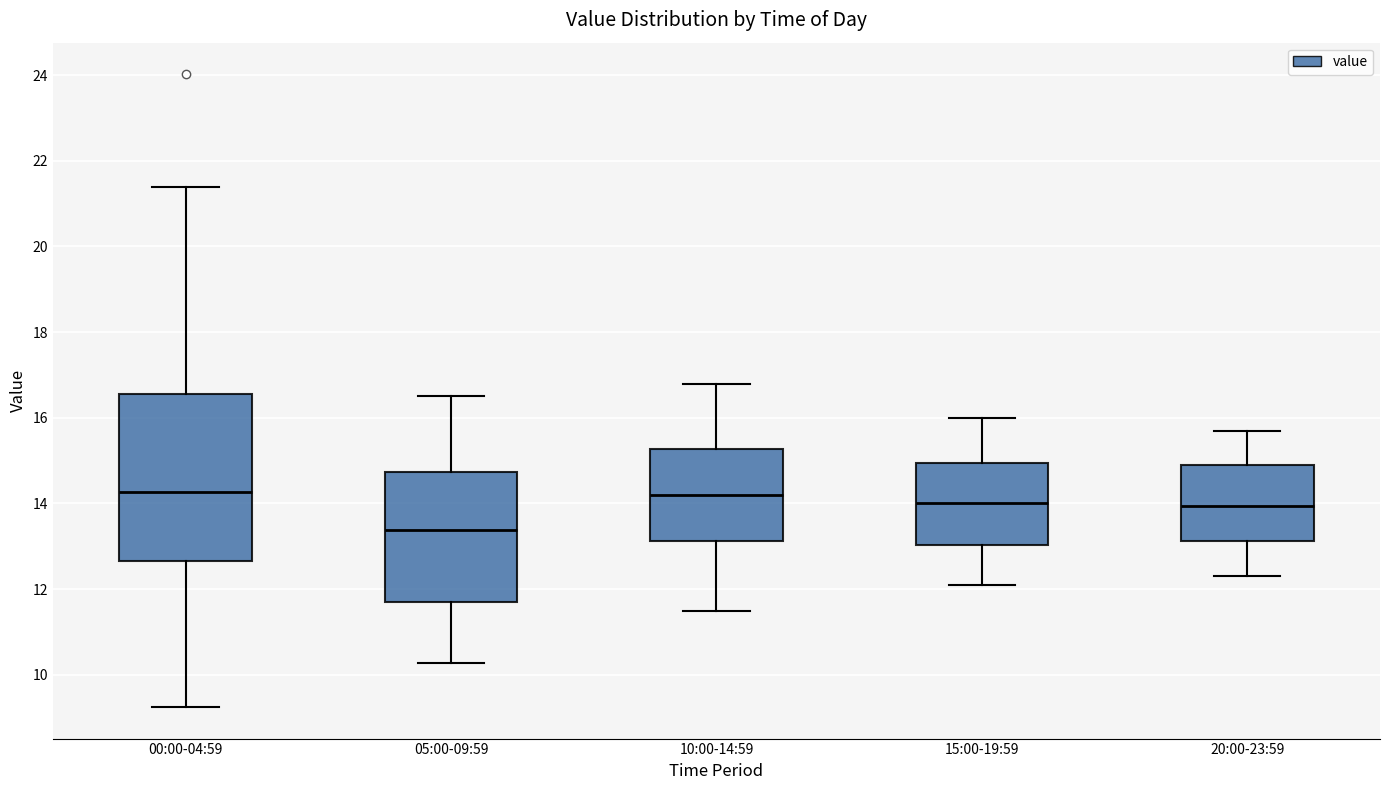

Reading left to right, transcribe this box plot: for each box, give where its median line is, the range the box spans, and where its two whiskers end, as read against the y-axis. The values are not printed on the chart, so give them approximately, as read against the axis.

00:00-04:59: median 14.2, box 12.6 to 16.6, whiskers 9.2 to 21.4
05:00-09:59: median 13.4, box 11.6 to 14.8, whiskers 10.2 to 16.6
10:00-14:59: median 14.2, box 13.2 to 15.2, whiskers 11.6 to 16.8
15:00-19:59: median 14.0, box 13.0 to 15.0, whiskers 12.2 to 16.0
20:00-23:59: median 14.0, box 13.2 to 15.0, whiskers 12.4 to 15.8